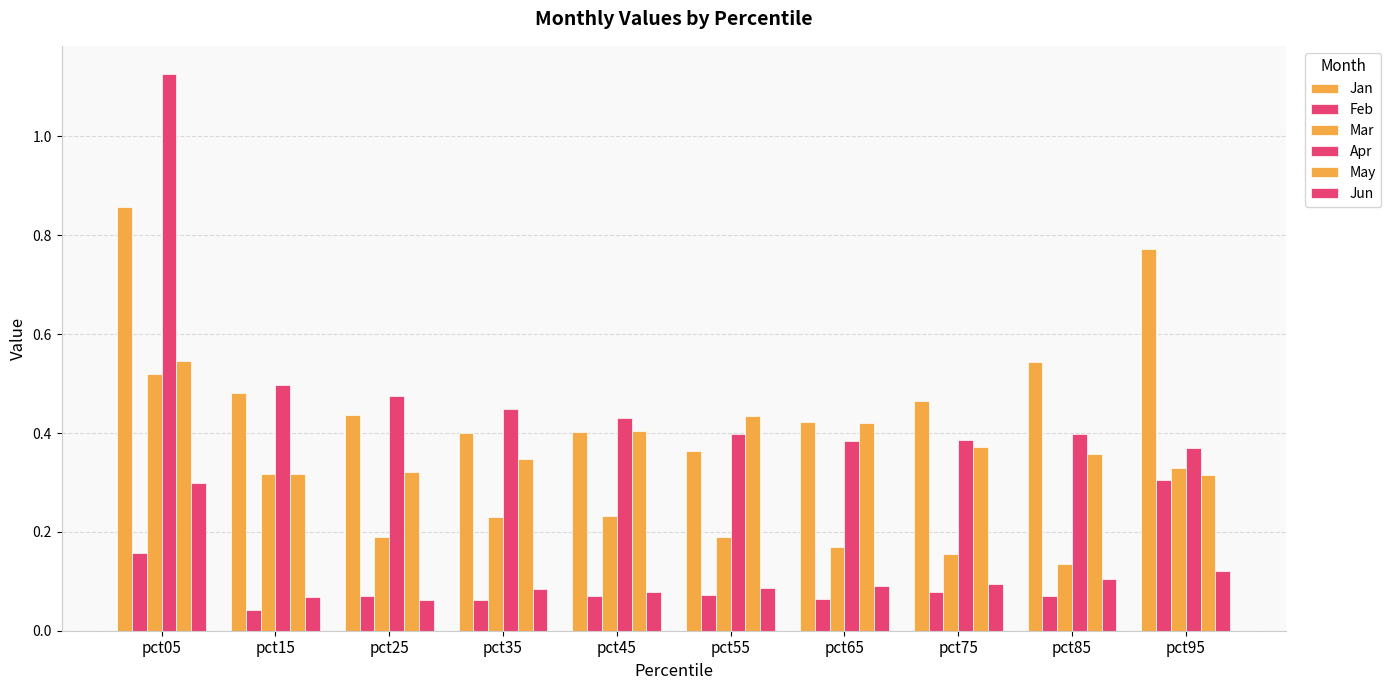

Does the chart contain any negative values?

No